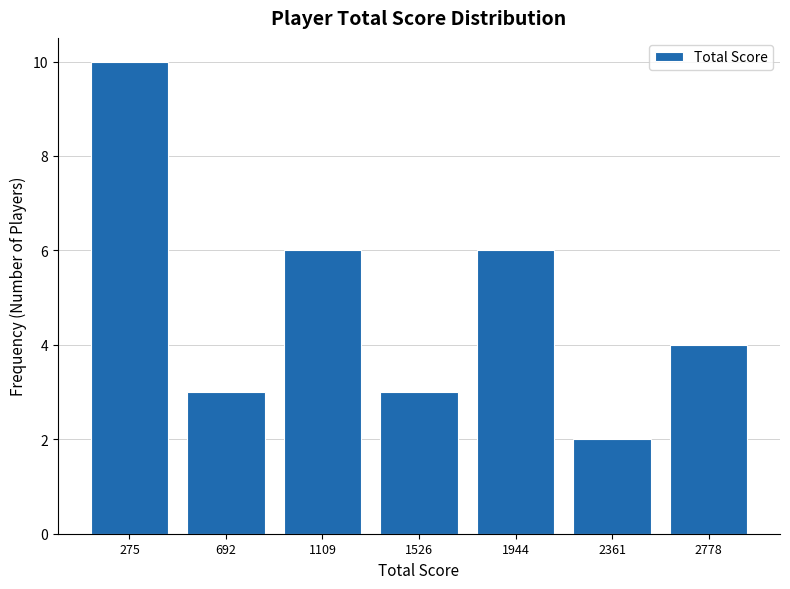

Reading left to right, list all the values displayed in this chart.

275=10	692=3	1109=6	1526=3	1944=6	2361=2	2778=4